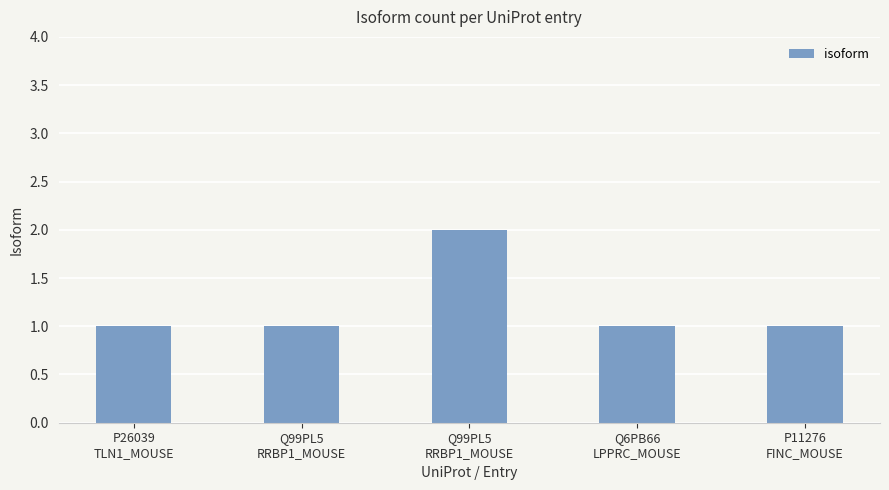

What is the ratio of the value at Q99PL5
RRBP1_MOUSE to the value at P26039
TLN1_MOUSE?

2.0